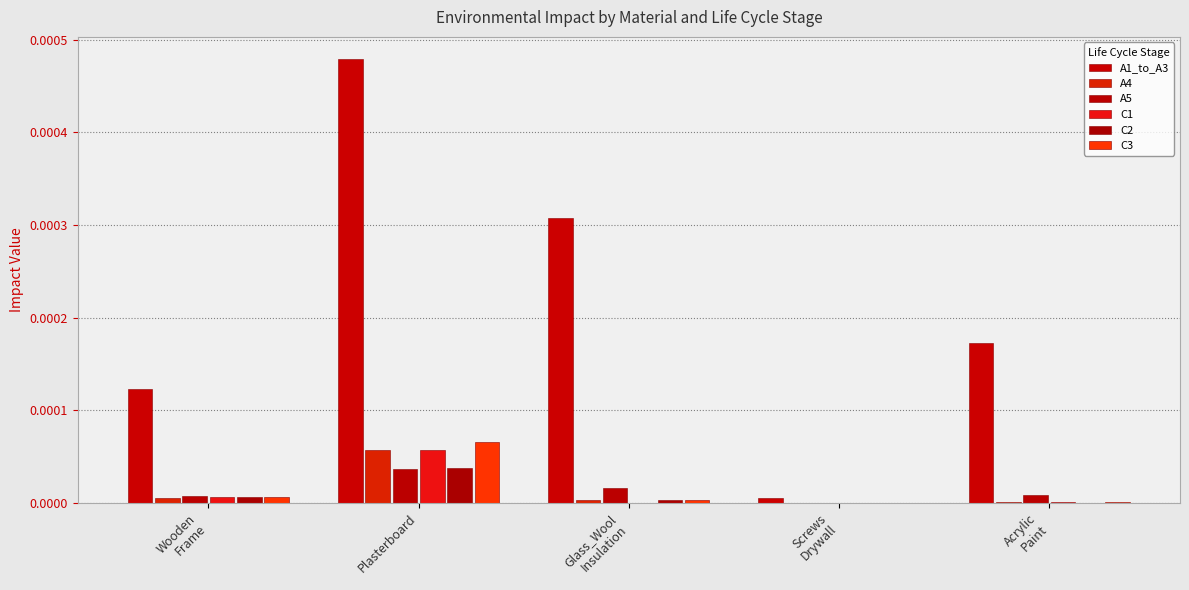

Reading left to right, transcribe all the data shown in this chart.

A1_to_A3: Wooden
Frame=0.0	Plasterboard=0.0	Glass_Wool
Insulation=0.0	Screws
Drywall=0.0	Acrylic
Paint=0.0
A4: Wooden
Frame=0.0	Plasterboard=0.0	Glass_Wool
Insulation=0.0	Screws
Drywall=0.0	Acrylic
Paint=0.0
A5: Wooden
Frame=0.0	Plasterboard=0.0	Glass_Wool
Insulation=0.0	Screws
Drywall=0.0	Acrylic
Paint=0.0
C1: Wooden
Frame=0.0	Plasterboard=0.0	Glass_Wool
Insulation=0.0	Screws
Drywall=0.0	Acrylic
Paint=0.0
C2: Wooden
Frame=0.0	Plasterboard=0.0	Glass_Wool
Insulation=0.0	Screws
Drywall=0.0	Acrylic
Paint=0.0
C3: Wooden
Frame=0.0	Plasterboard=0.0	Glass_Wool
Insulation=0.0	Screws
Drywall=0.0	Acrylic
Paint=0.0